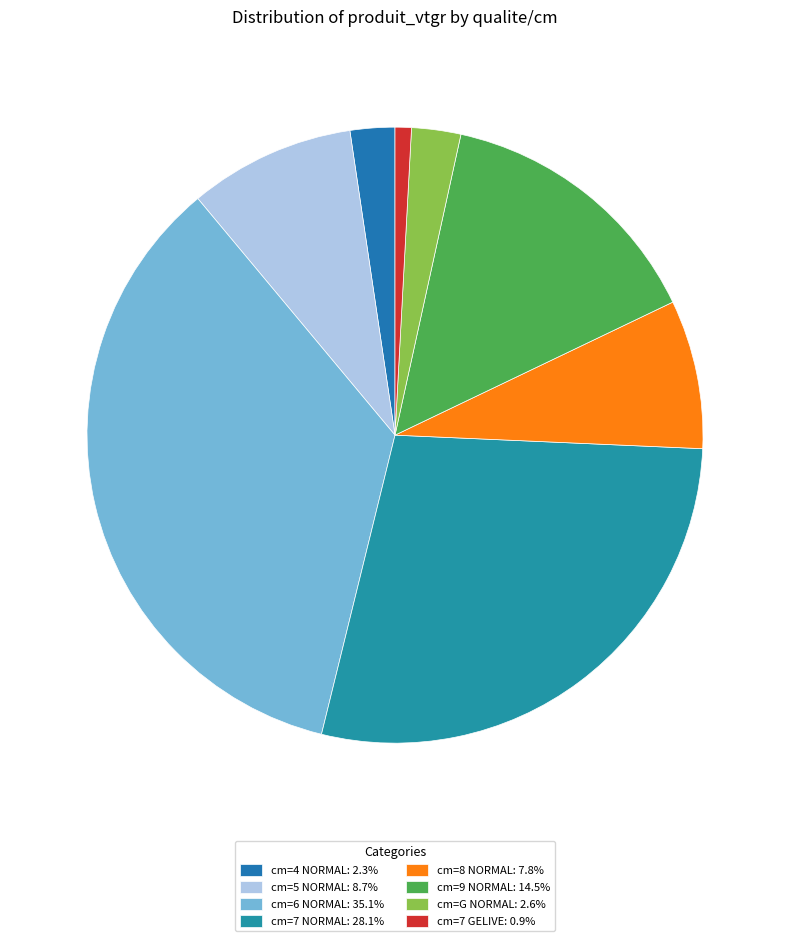

Combined, what portion of the pie is cm=7 GELIVE and cm=G NORMAL?

3.4%